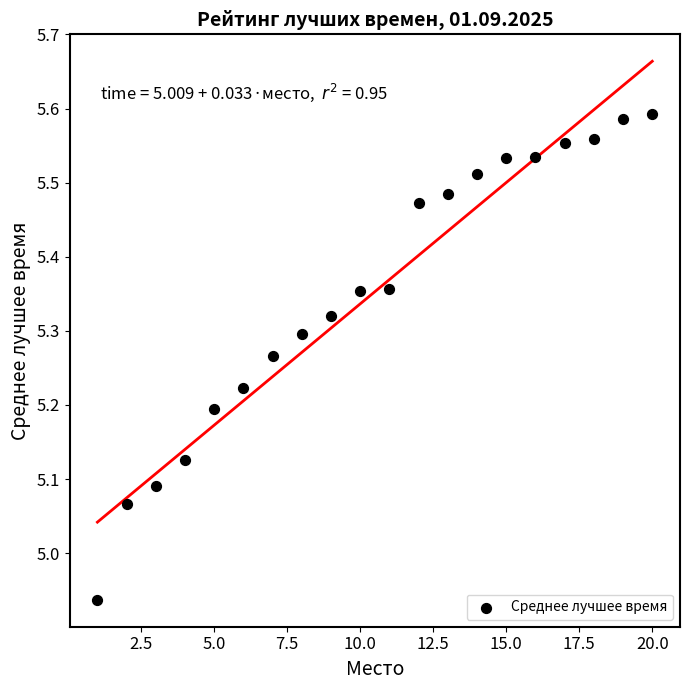

What is the range of Y values (max minus min)?

0.7